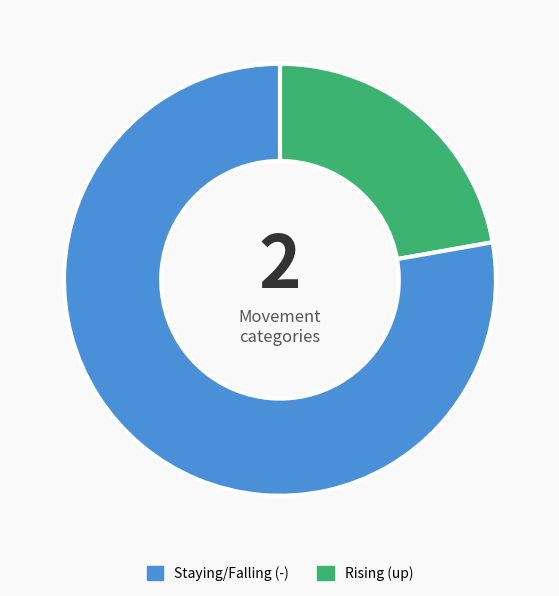

How many slices are in this pie chart?

2